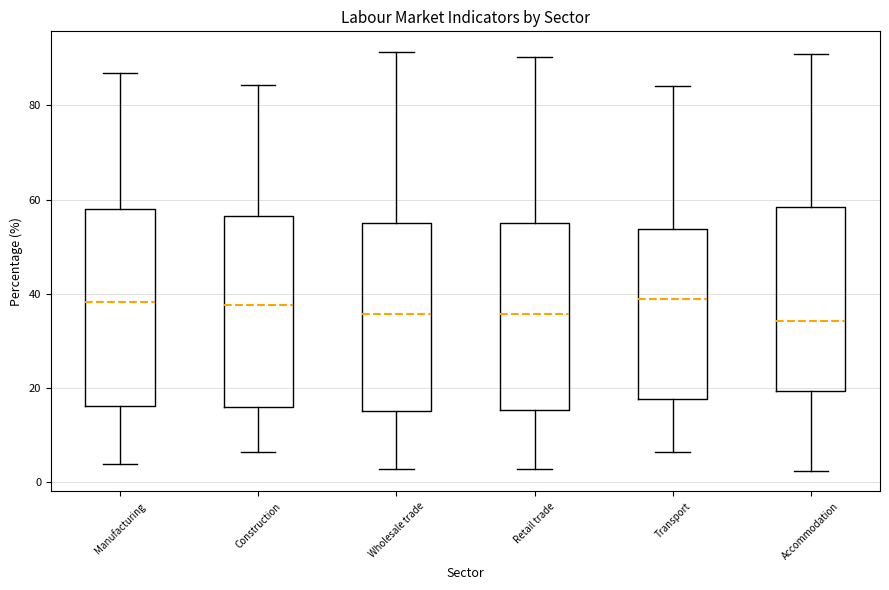

Reading left to right, transcribe this box plot: for each box, give where its median line is, the range the box spans, and where its two whiskers end, as read against the y-axis. The values are not printed on the chart, so give them approximately, as read against the axis.

Manufacturing: median 38, box 16 to 58, whiskers 4 to 86
Construction: median 38, box 16 to 56, whiskers 6 to 84
Wholesale trade: median 36, box 16 to 56, whiskers 2 to 92
Retail trade: median 36, box 16 to 56, whiskers 2 to 90
Transport: median 38, box 18 to 54, whiskers 6 to 84
Accommodation: median 34, box 20 to 58, whiskers 2 to 90